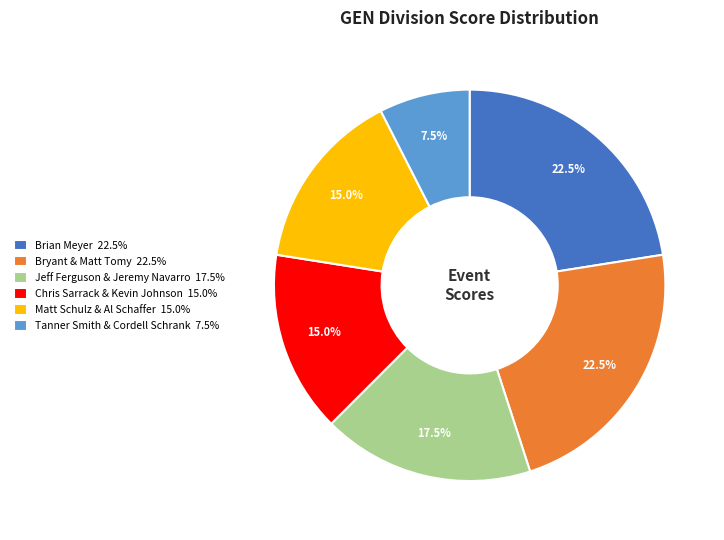

To the nearest percent, what is the difference between the largest and smallest slice percentages?

15%